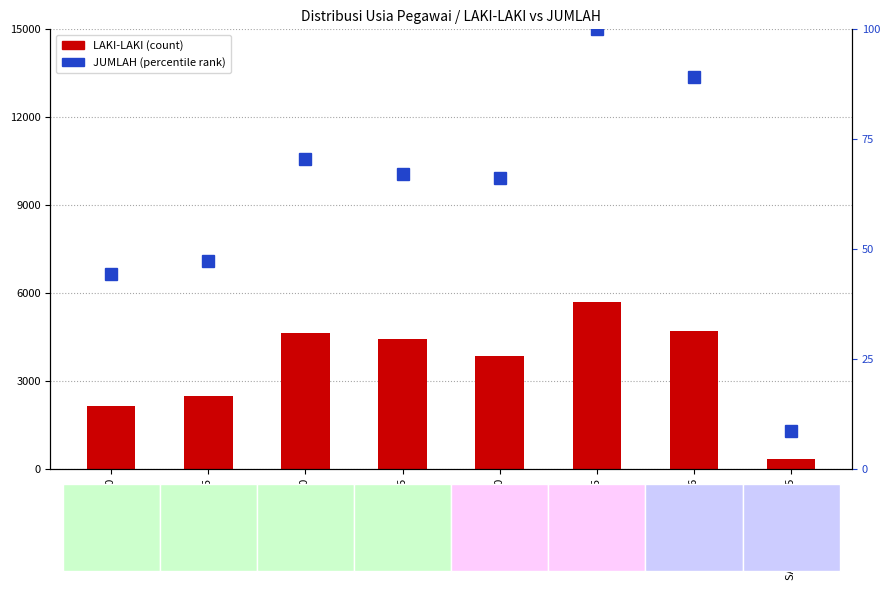

Reading left to right, list all the values displayed in this chart.

LAKI-LAKI: 2157.0	2497.0	4651.0	4422.0	3837.0	5689.0	4701.0	347.0
JUMLAH (normalized): 44.3	47.3	70.6	67.1	66.1	100.0	89.2	8.6